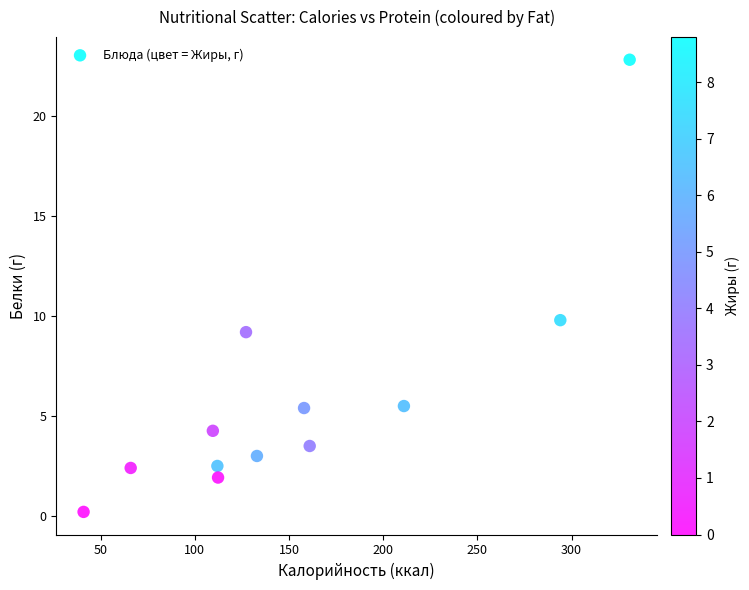

What is the average X value?

154.7